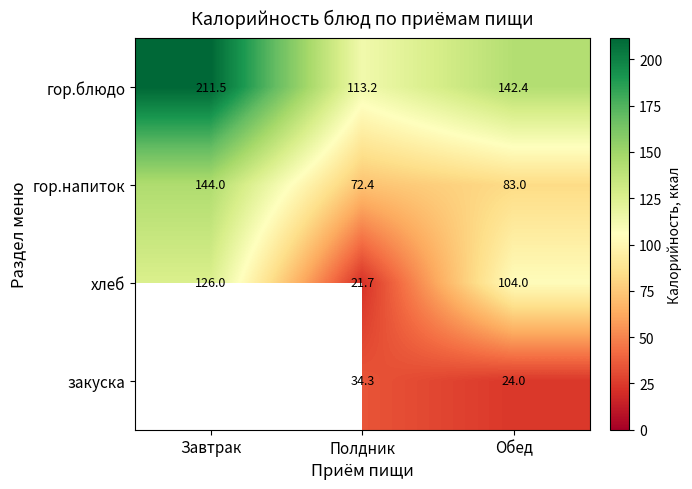

What is the maximum value shown in the chart?

211.5